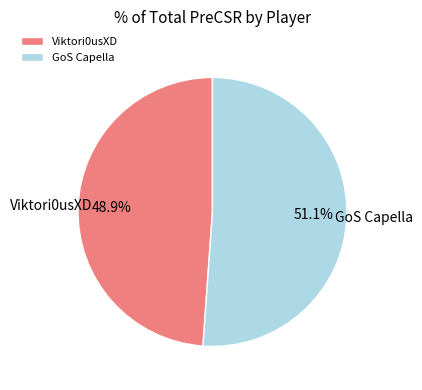

To the nearest percent, what is the average slice percentage?

50%